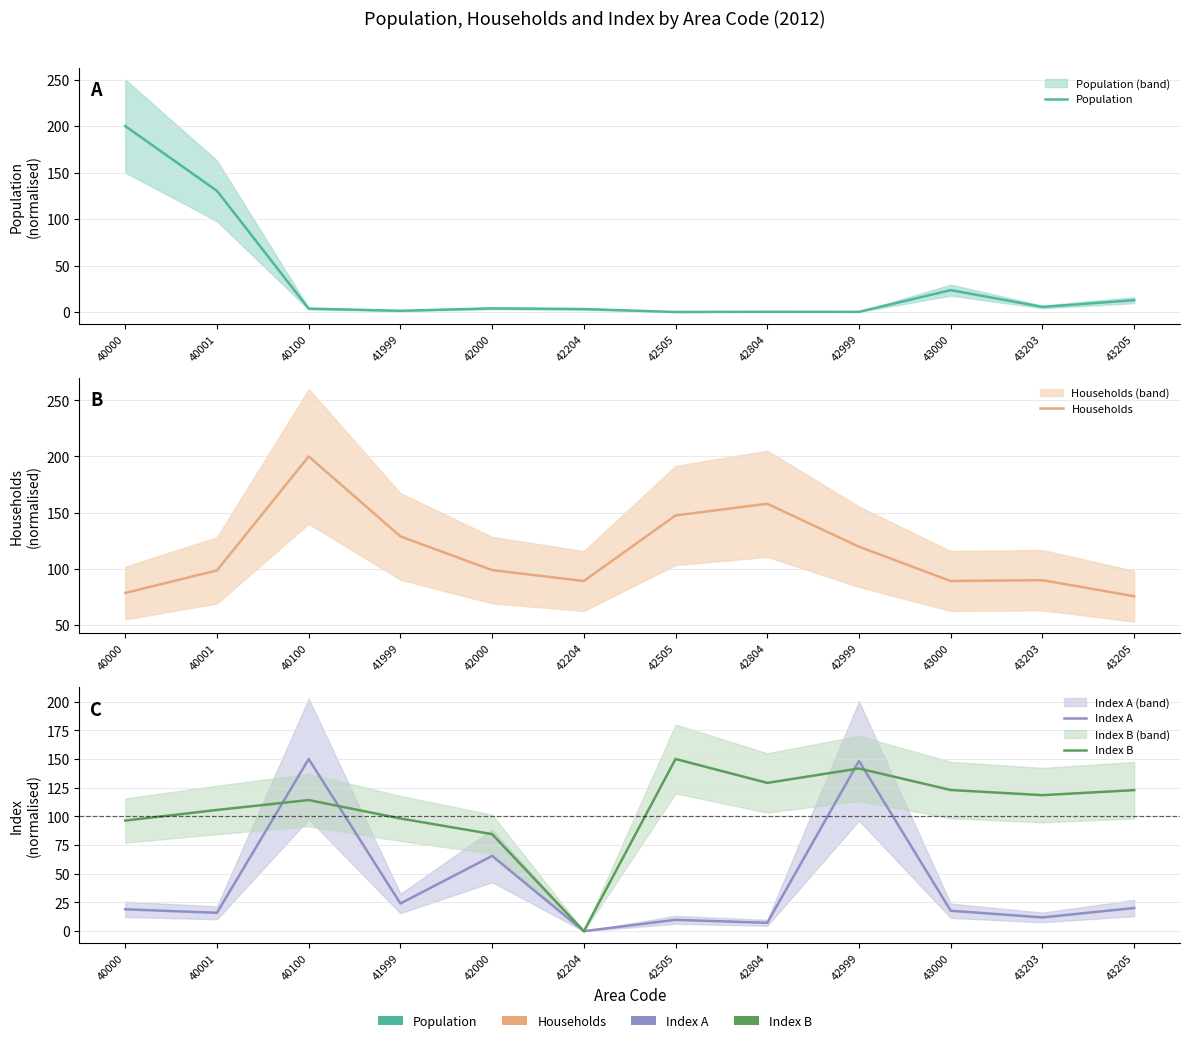

The Population series shows 13.0 at 43000. True or false?

False